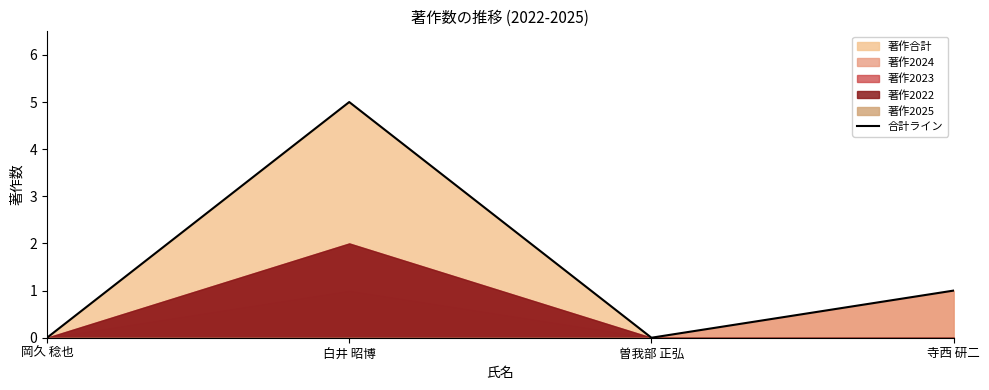

What is the label of the 3rd point from the right?

白井 昭博